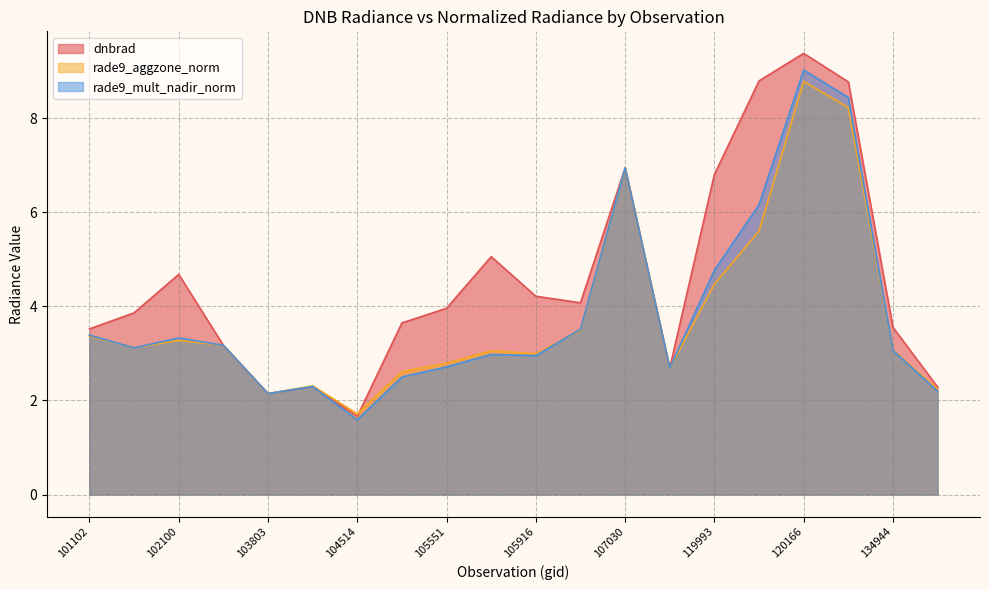

What is the sum of all rade9_mult_nadir_norm values?

76.9